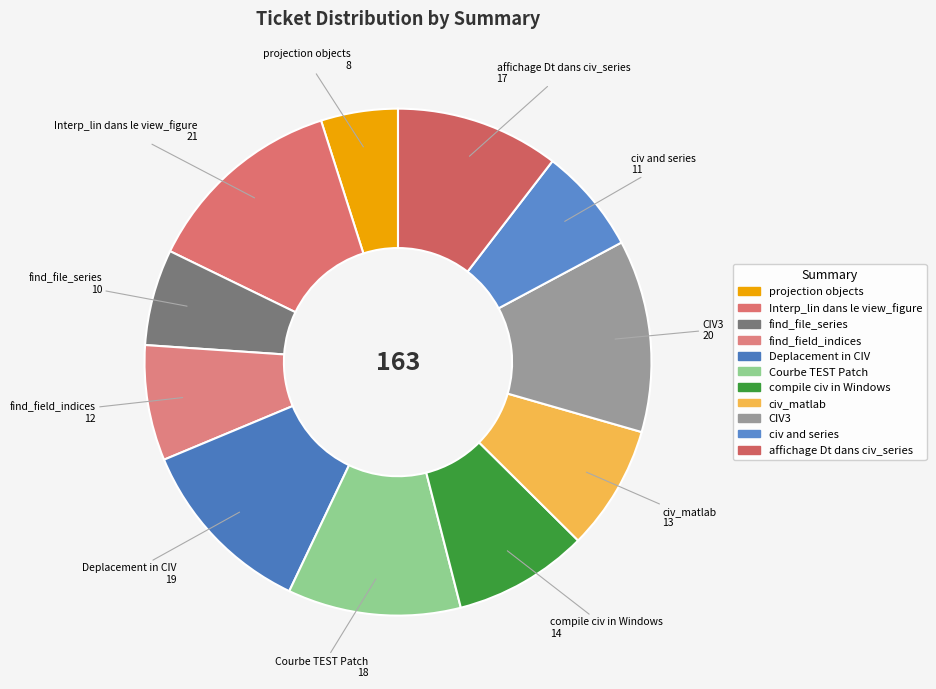

Is there any slice that represents more than half of the pie?

No